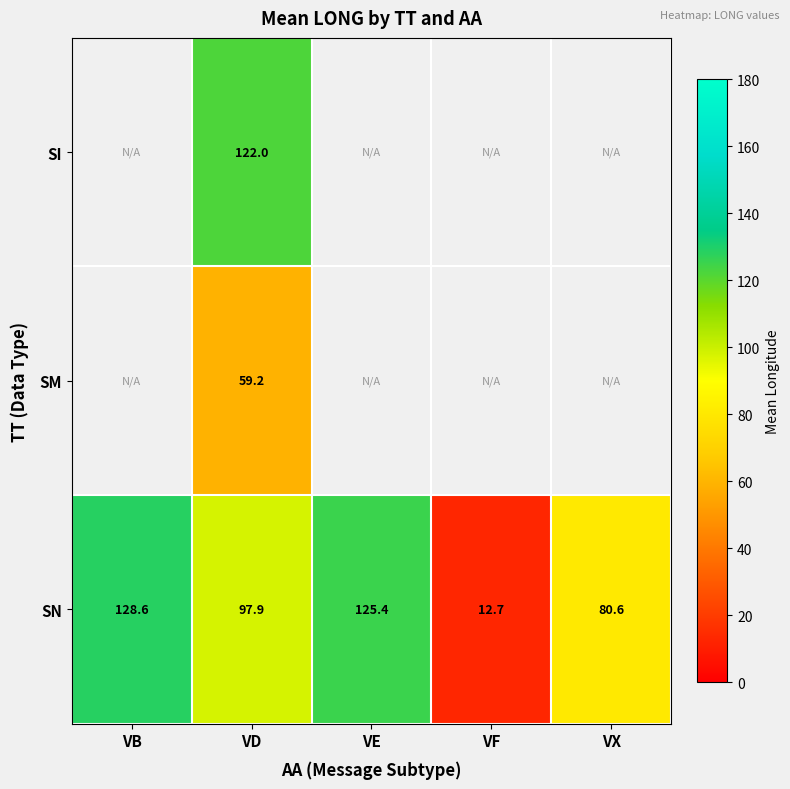

The SN series shows 5.7 at VF. True or false?

False